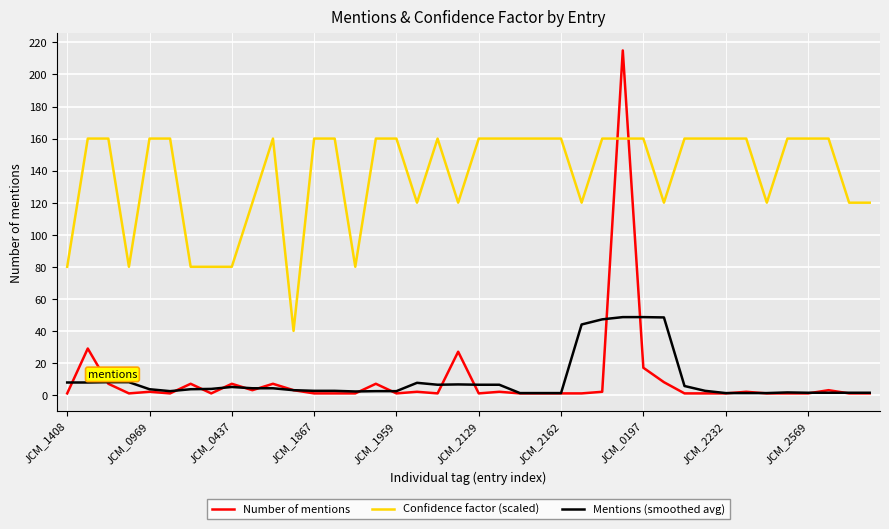

Which series has the largest range (max minus min)?

Number of mentions